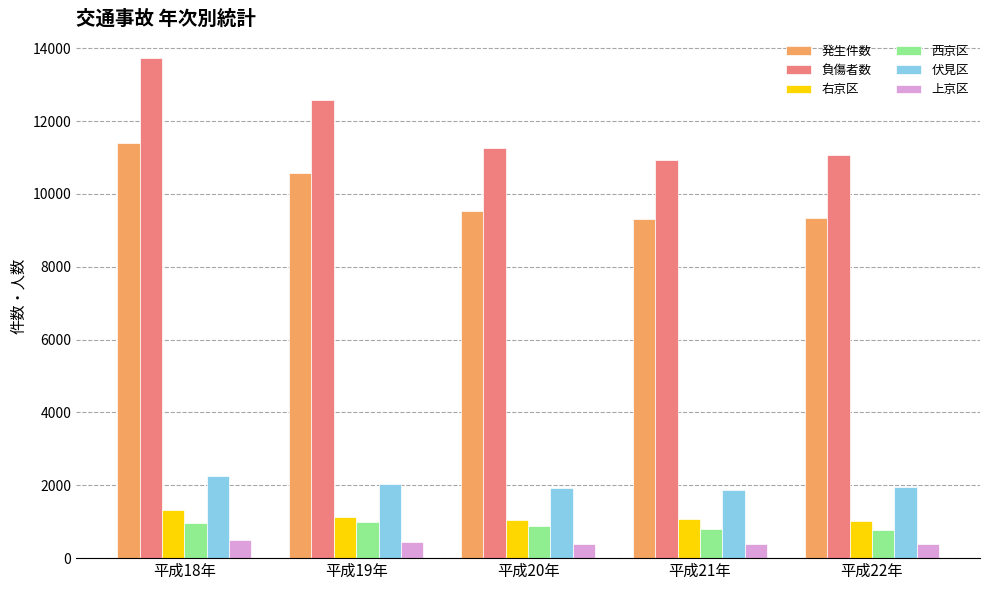

True or false: 伏見区 has a value of 1869 at 平成21年.

True